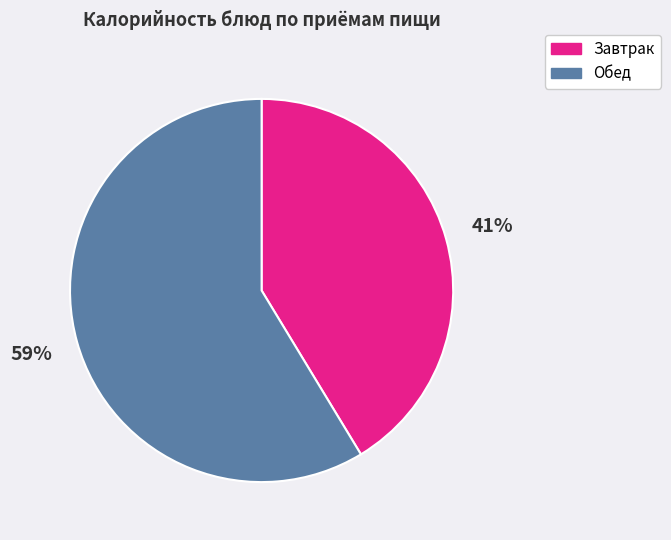

To the nearest percent, what is the average slice percentage?

50%